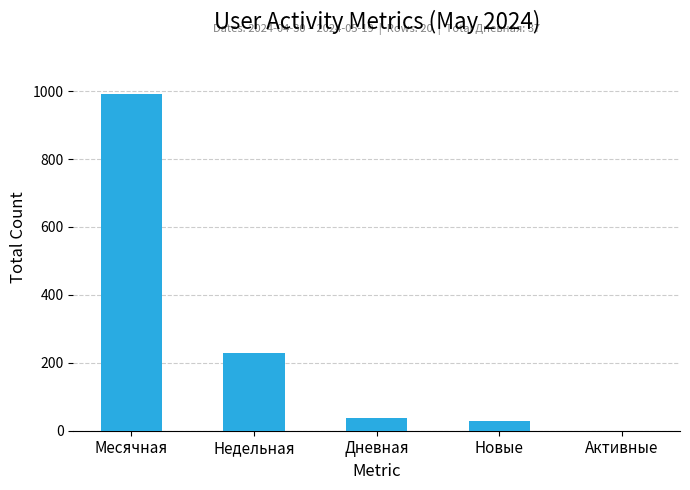

Which has a higher value, Новые or Недельная?

Недельная